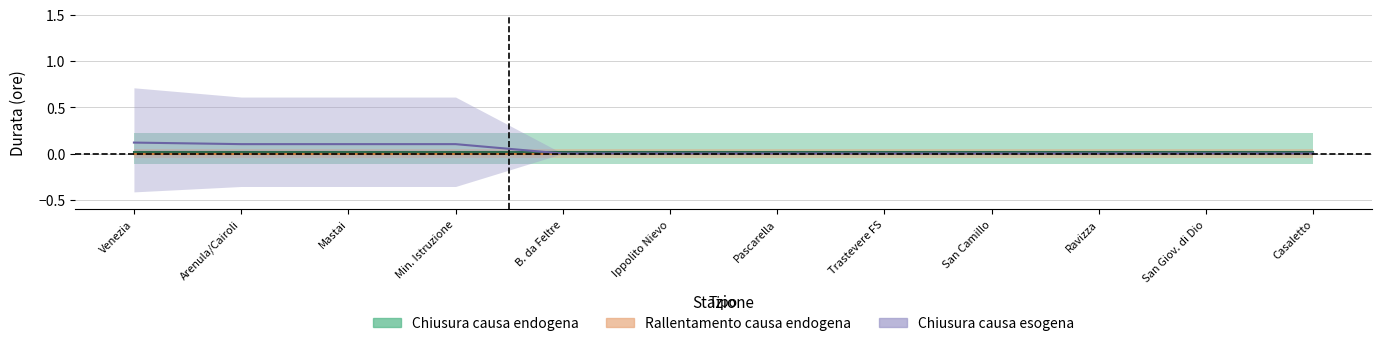

Which label corresponds to the smallest value in the chart?

Venezia